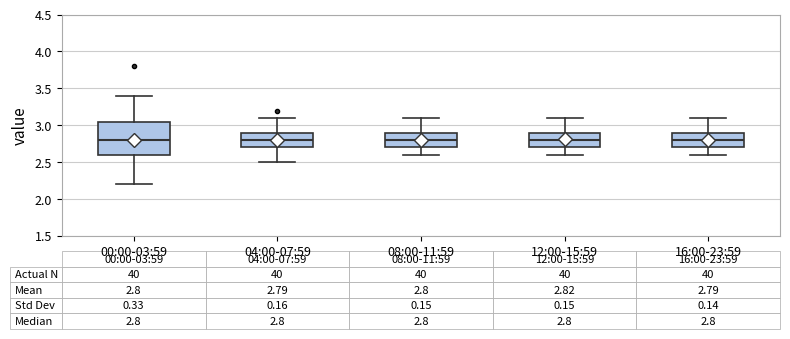

Which box is the tallest, from its lower edge to its upper edge?

00:00-03:59